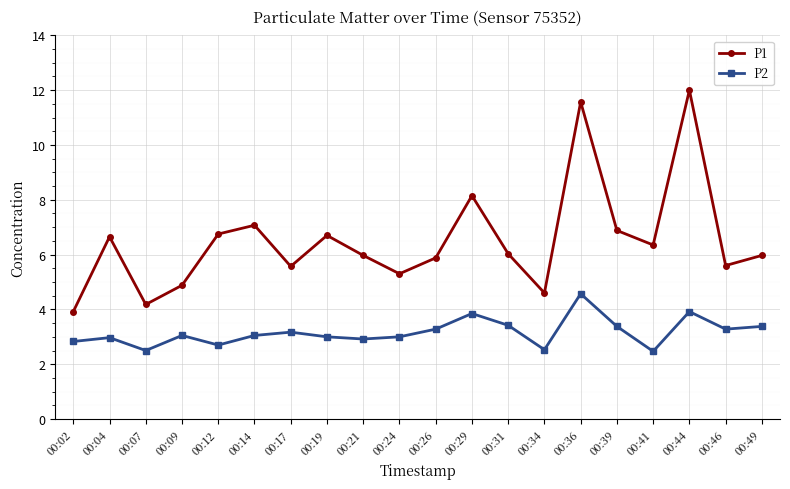

Between 00:24 and 00:31, which series saw the biggest shift?

P1